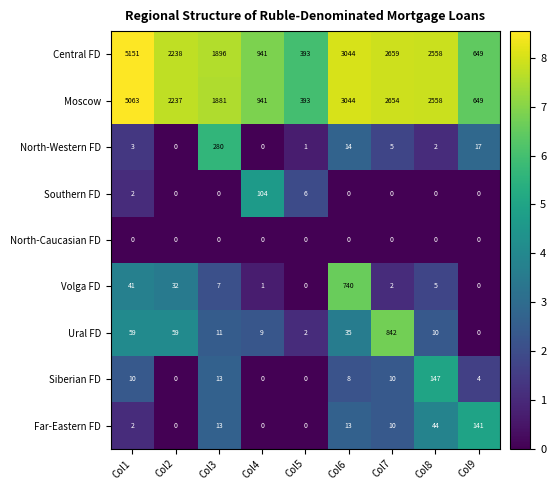

The Siberian FD series shows 0 at Col4. True or false?

True